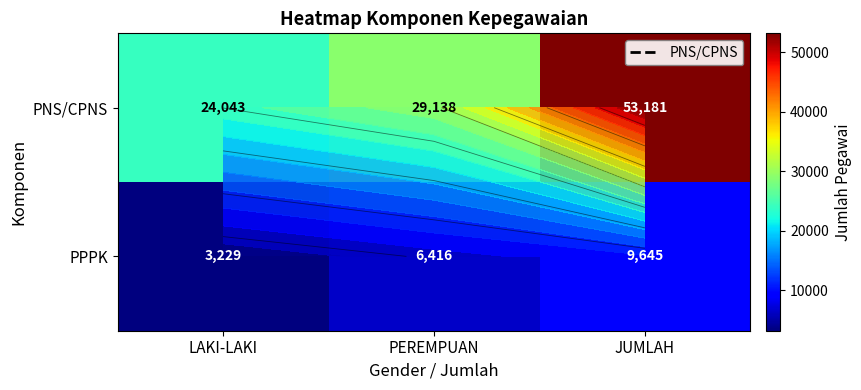

Which series has the widest spread of values?

PNS/CPNS